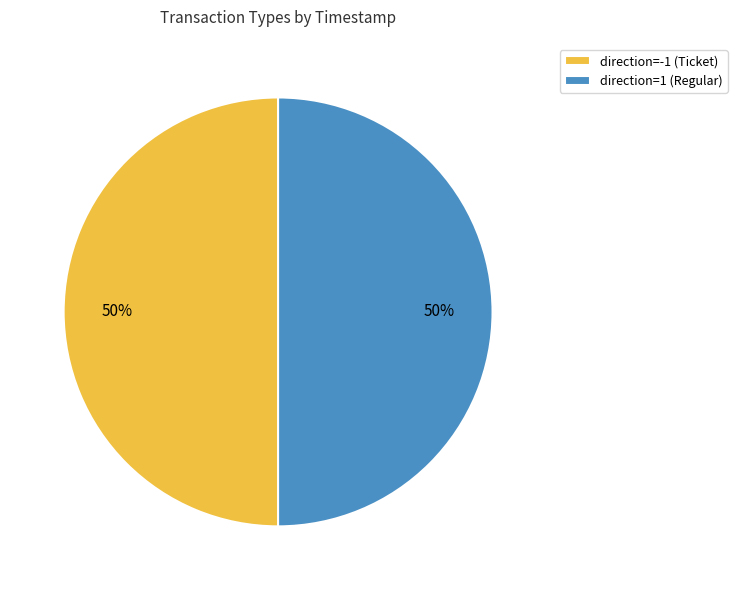

True or false: direction=-1 (Ticket) accounts for 50% of the total.

True